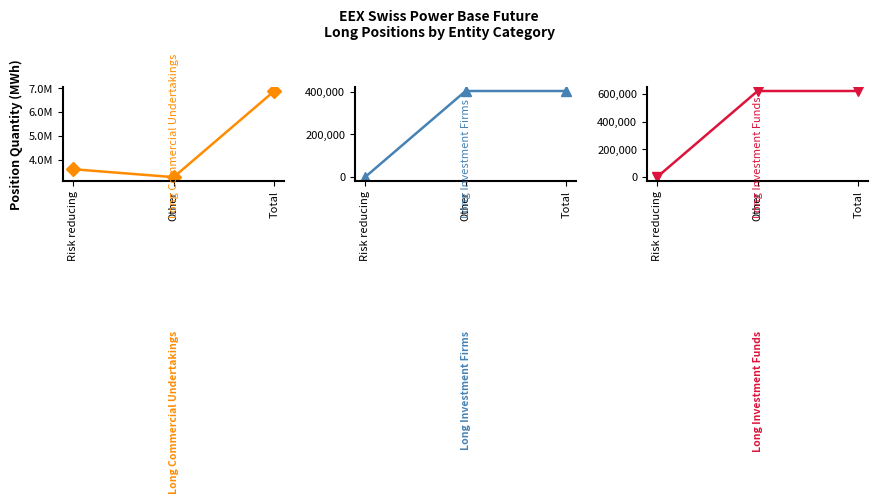

Between Risk reducing and Other, which series saw the biggest shift?

Long Investment Funds